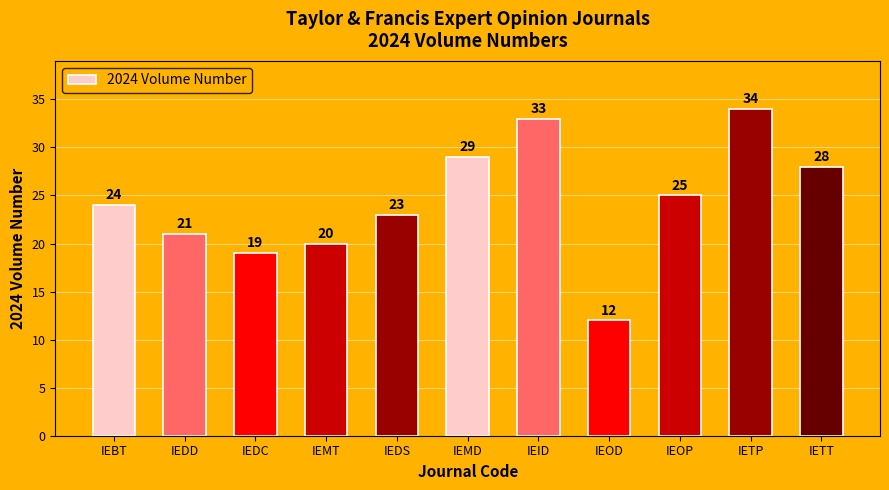

How many distinct data groups are displayed?

1